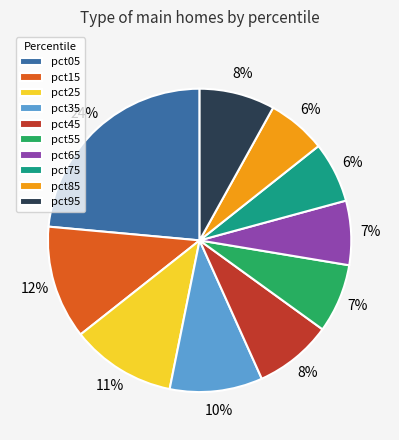

How many segments does this pie chart have?

10